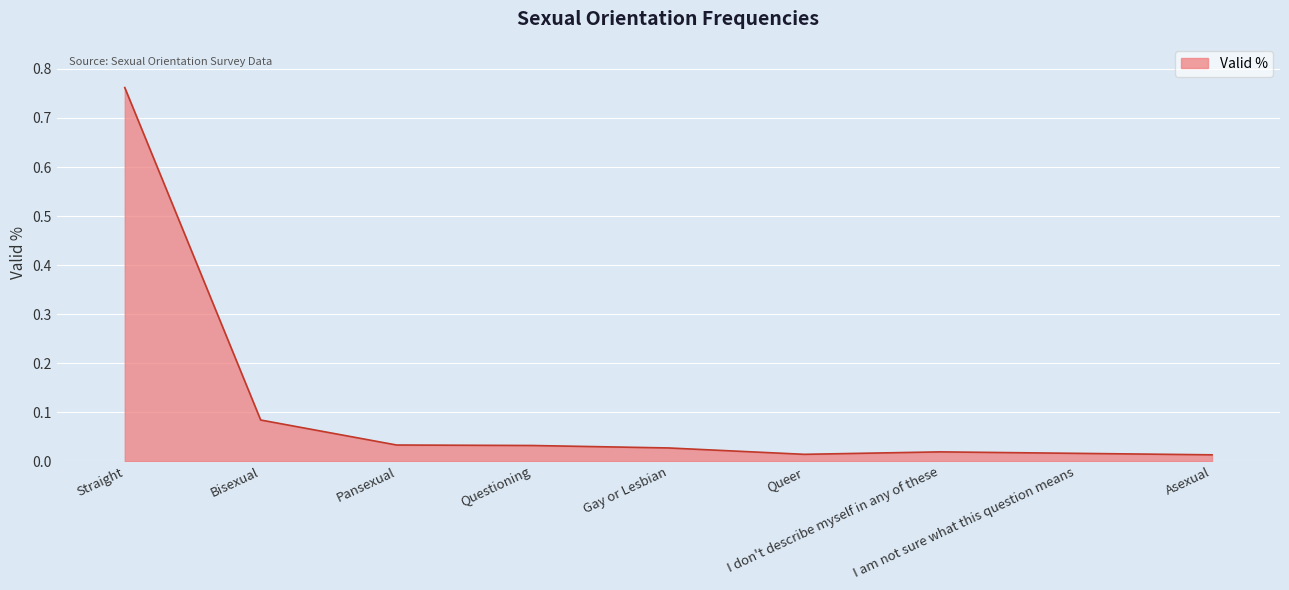

What is the difference between the maximum and minimum values?

0.7